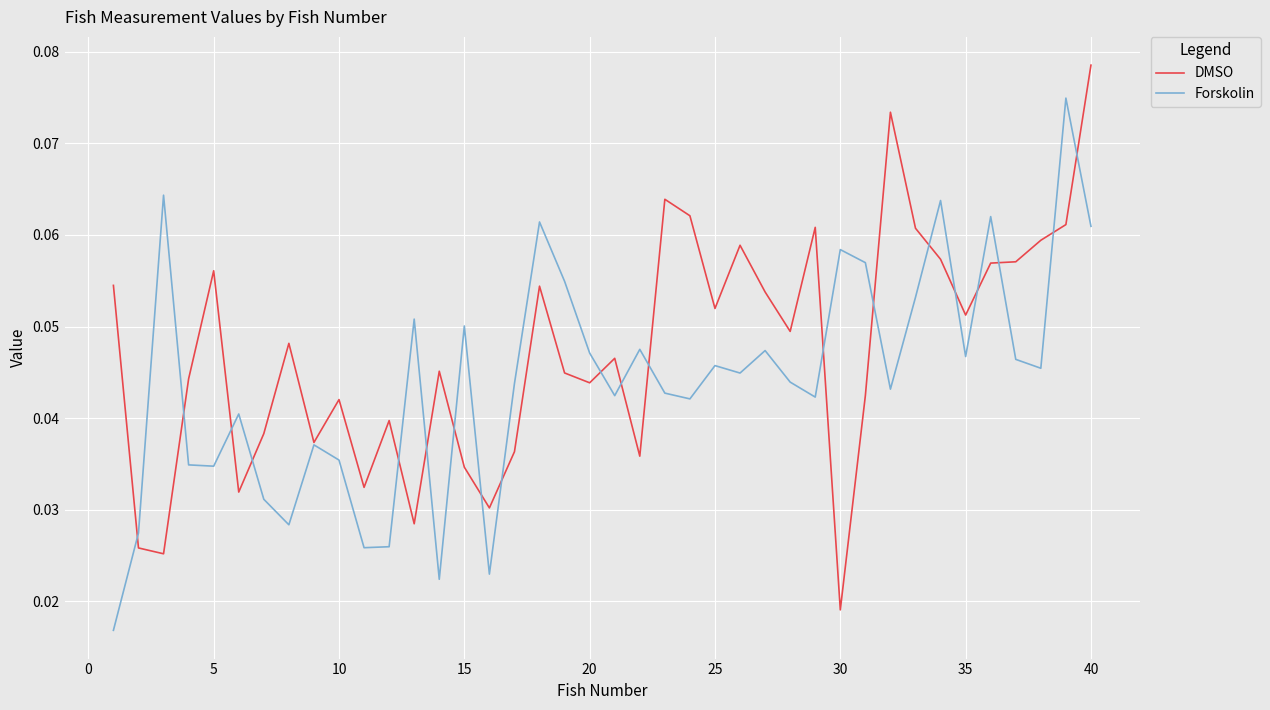

Which series has the largest total across all categories?

DMSO